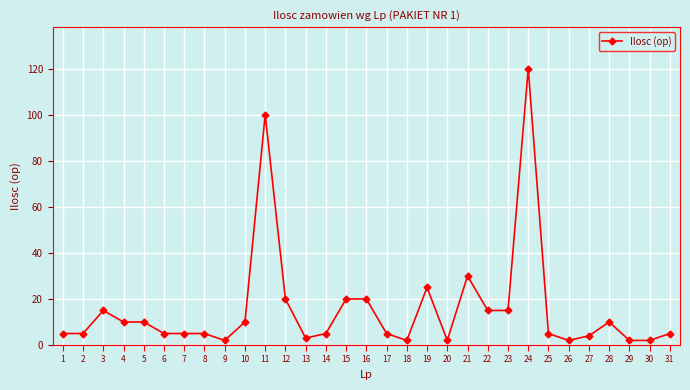

Reading left to right, list all the values displayed in this chart.

1=5	2=5	3=15	4=10	5=10	6=5	7=5	8=5	9=2	10=10	11=100	12=20	13=3	14=5	15=20	16=20	17=5	18=2	19=25	20=2	21=30	22=15	23=15	24=120	25=5	26=2	27=4	28=10	29=2	30=2	31=5